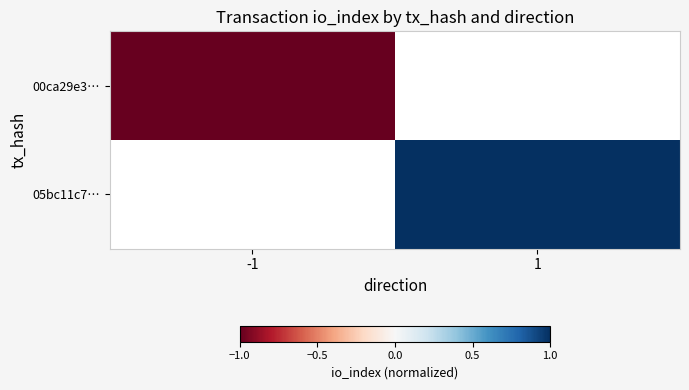

How many data points does each series have?

2